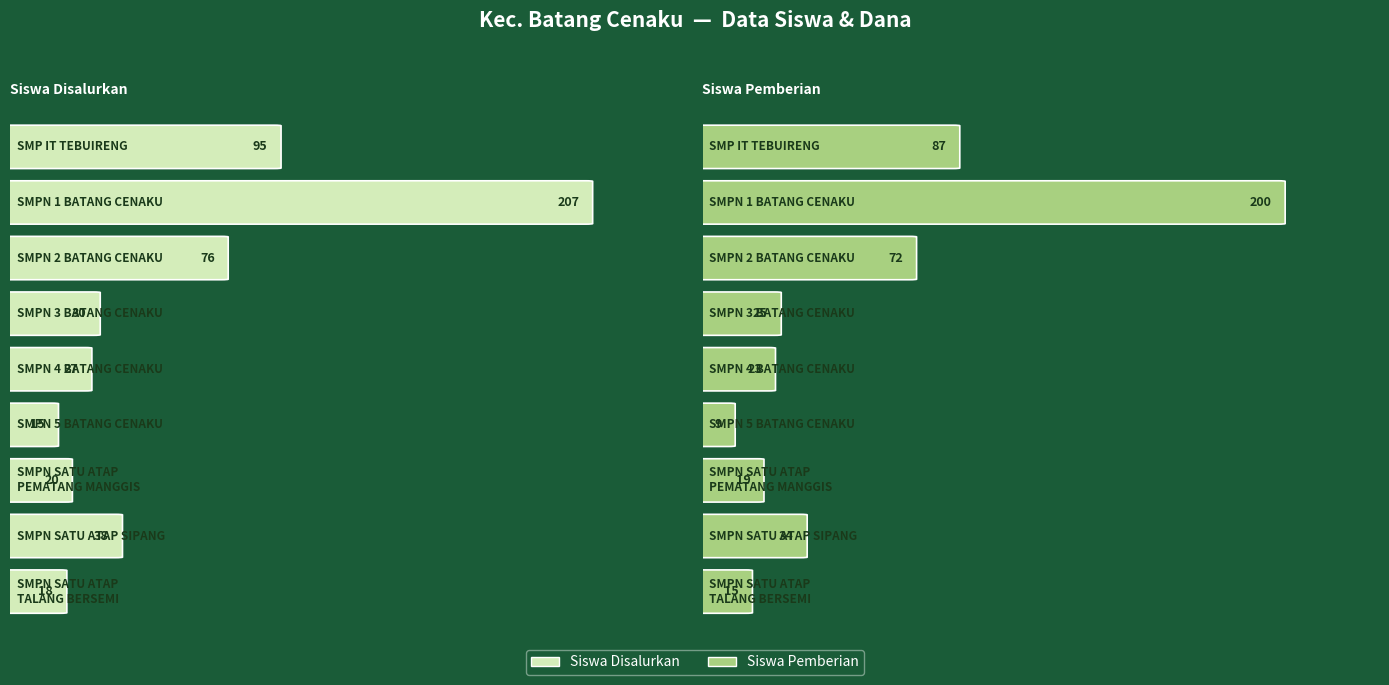

The value of Siswa Pemberian at SMP NEGERI SATU ATAP SIPANG is 34. True or false?

True